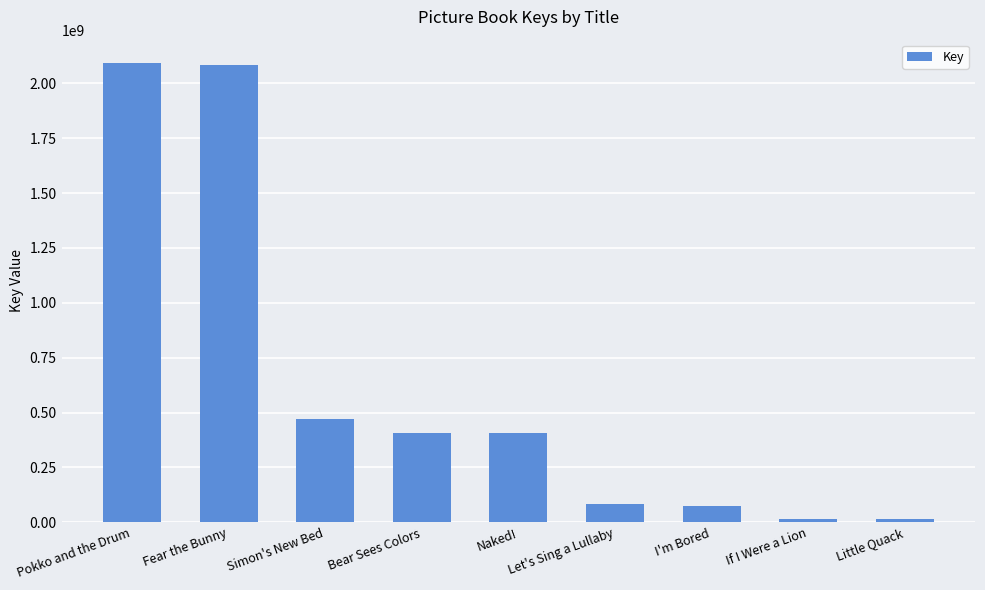

What is the value of the 5th bar from the left?

405486140